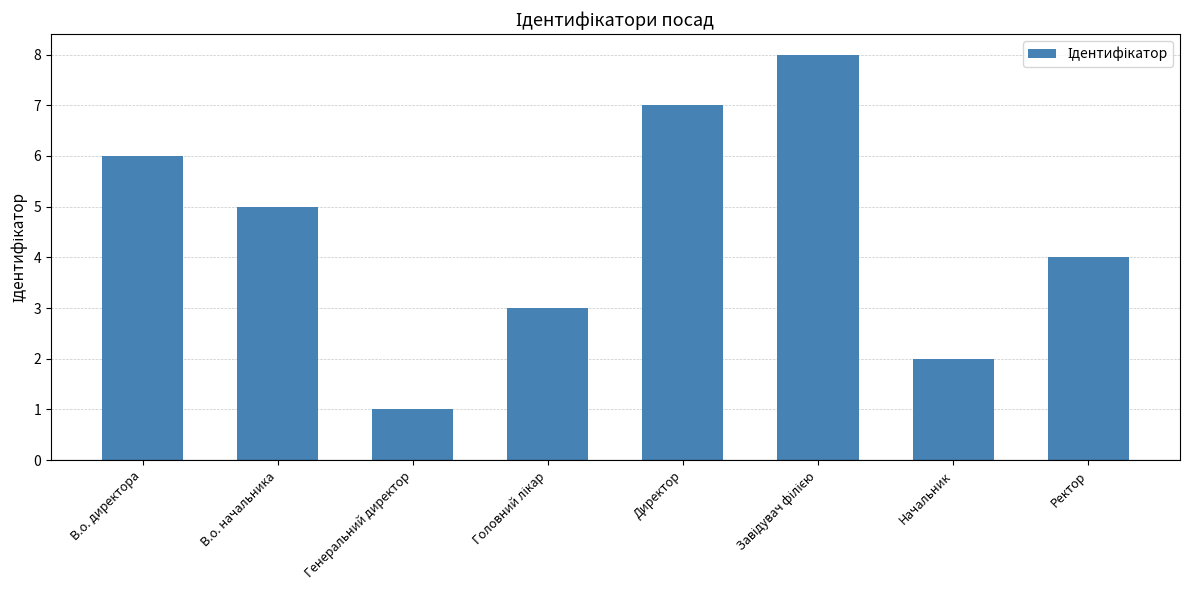

How many categories are shown in the chart?

8